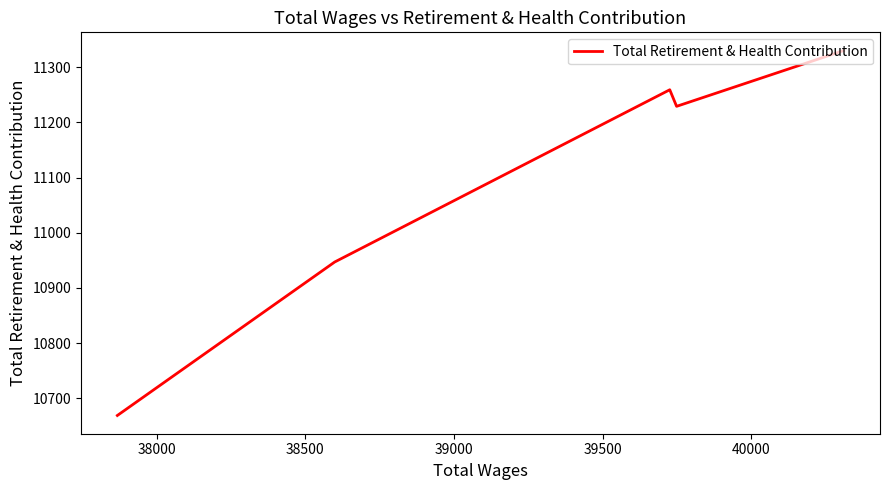

How many points are higher than both their immediate neighbors (excluding endpoints)?

1